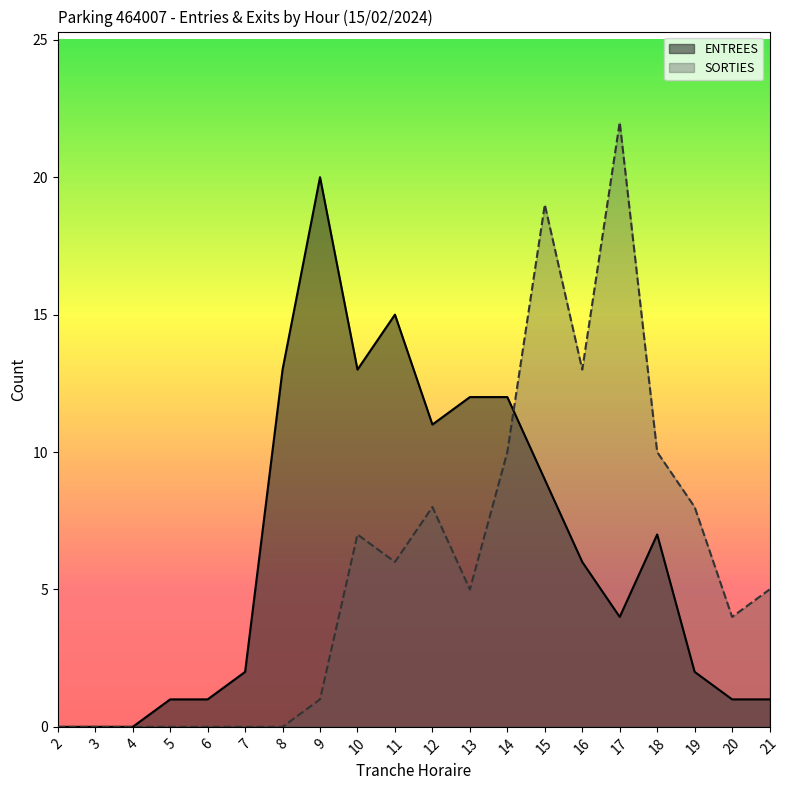

How many lines are shown in the chart?

2